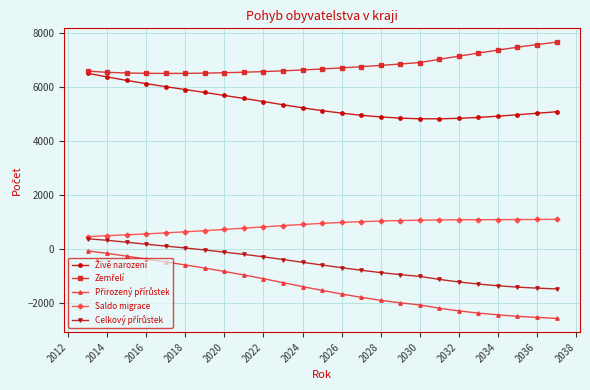

What is the minimum value for Saldo migrace?

451